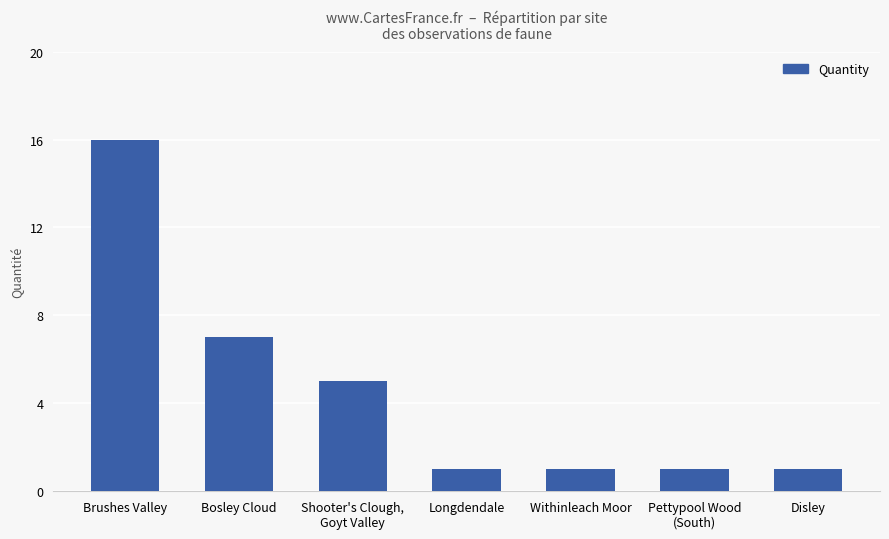

Reading left to right, transcribe all the data shown in this chart.

16	7	5	1	1	1	1